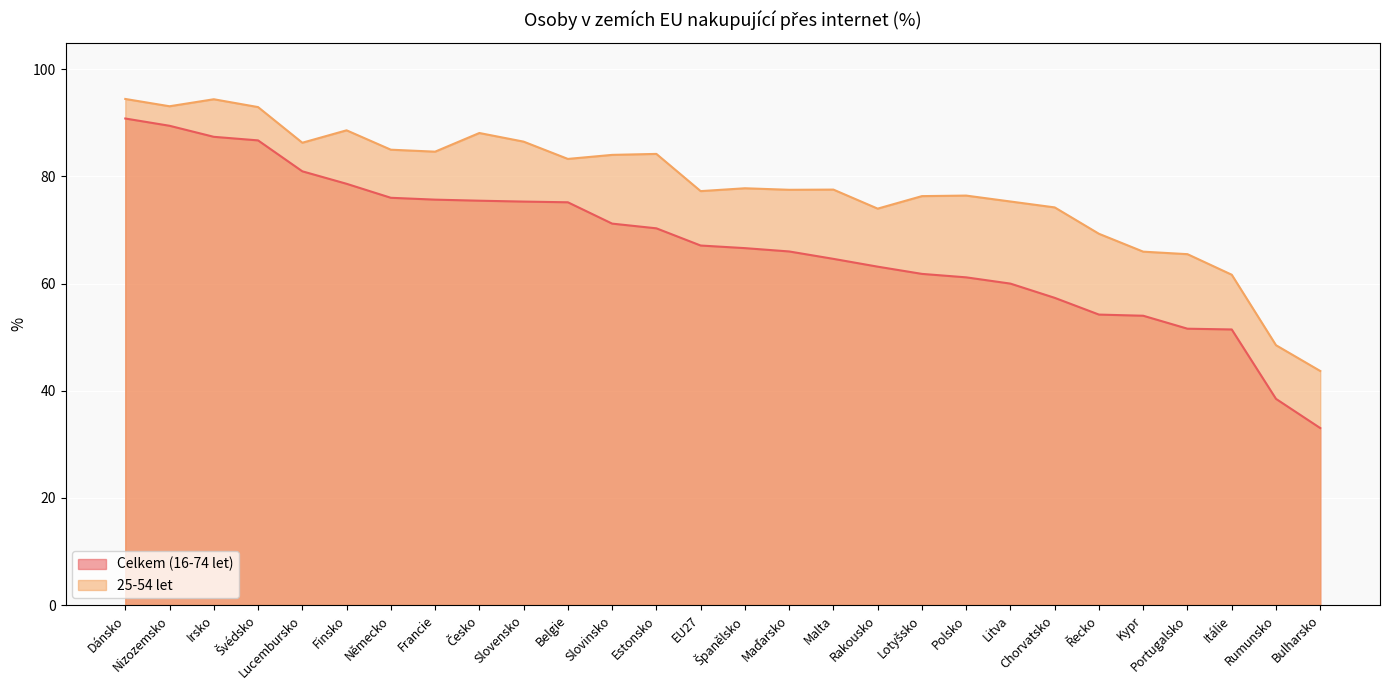

Is it true that Celkem (16-74 let) equals 28.0 at Španělsko?

False